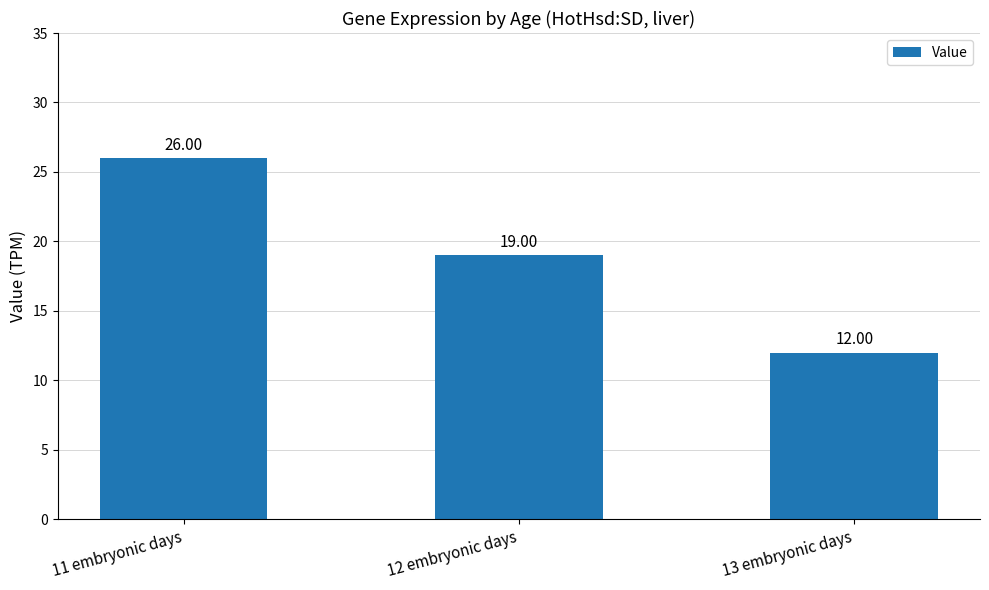

What is the label of the 1st bar from the right?

13 embryonic days